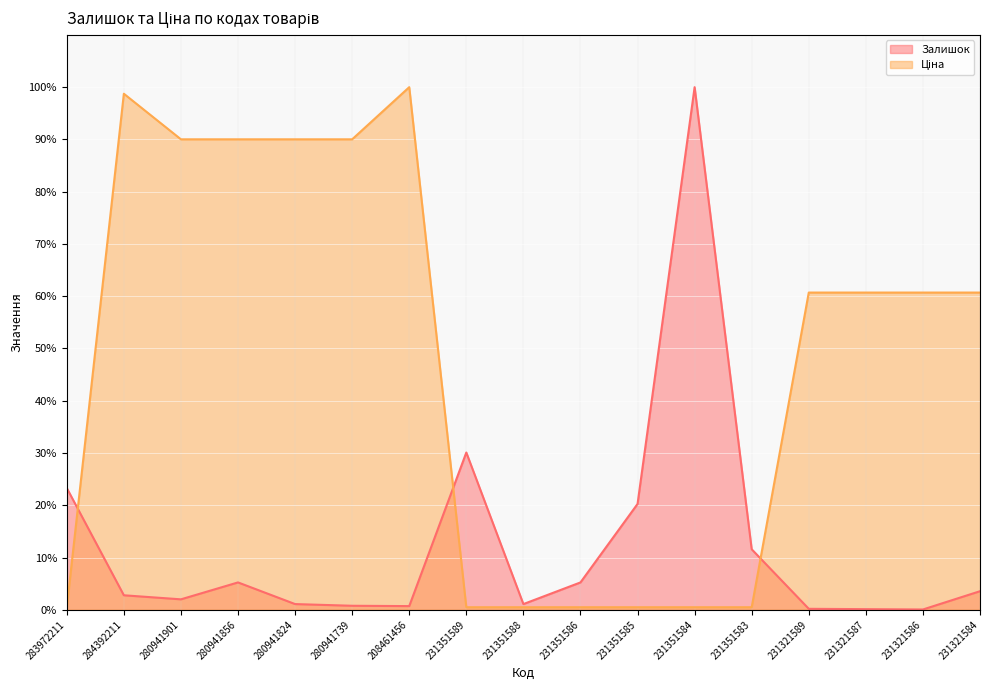

Is the value of Залишок at 231321589 greater than the value of Ціна at 283972211?

No